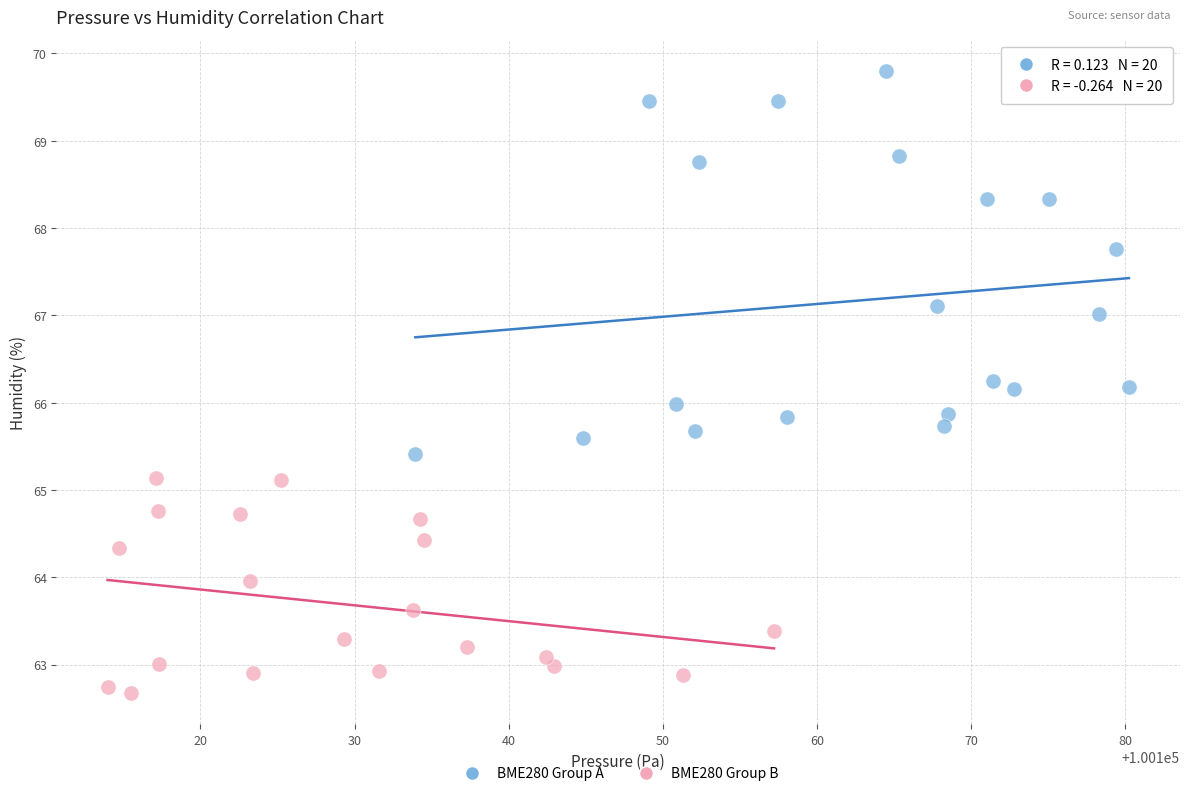

Which series reaches the minimum Y coordinate?

BME280 Group B